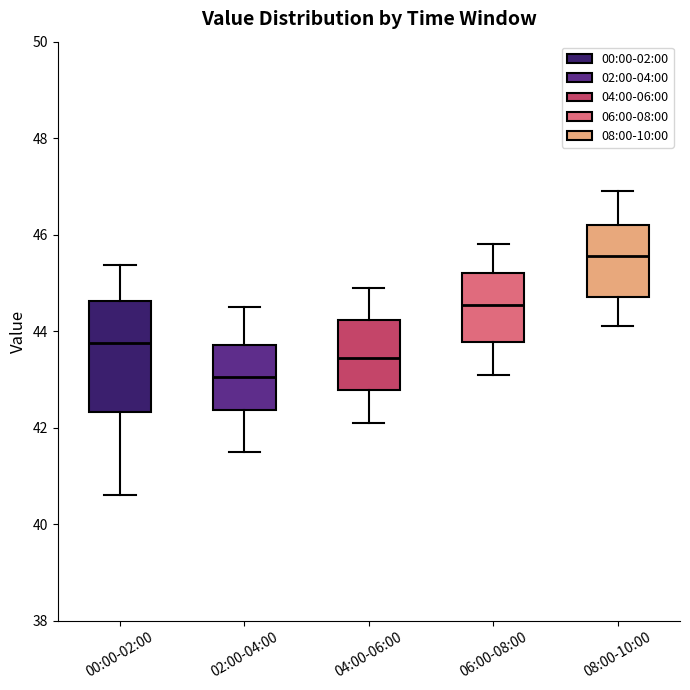

Reading left to right, read every box against the y-axis: the position of its median line, the range the box covers, and the ends of its whiskers. The values are not printed on the chart, so give them approximately, as read against the axis.

00:00-02:00: median 43.8, box 42.4 to 44.6, whiskers 40.6 to 45.4
02:00-04:00: median 43.0, box 42.4 to 43.8, whiskers 41.6 to 44.6
04:00-06:00: median 43.4, box 42.8 to 44.2, whiskers 42.2 to 45.0
06:00-08:00: median 44.6, box 43.8 to 45.2, whiskers 43.2 to 45.8
08:00-10:00: median 45.6, box 44.8 to 46.2, whiskers 44.2 to 47.0